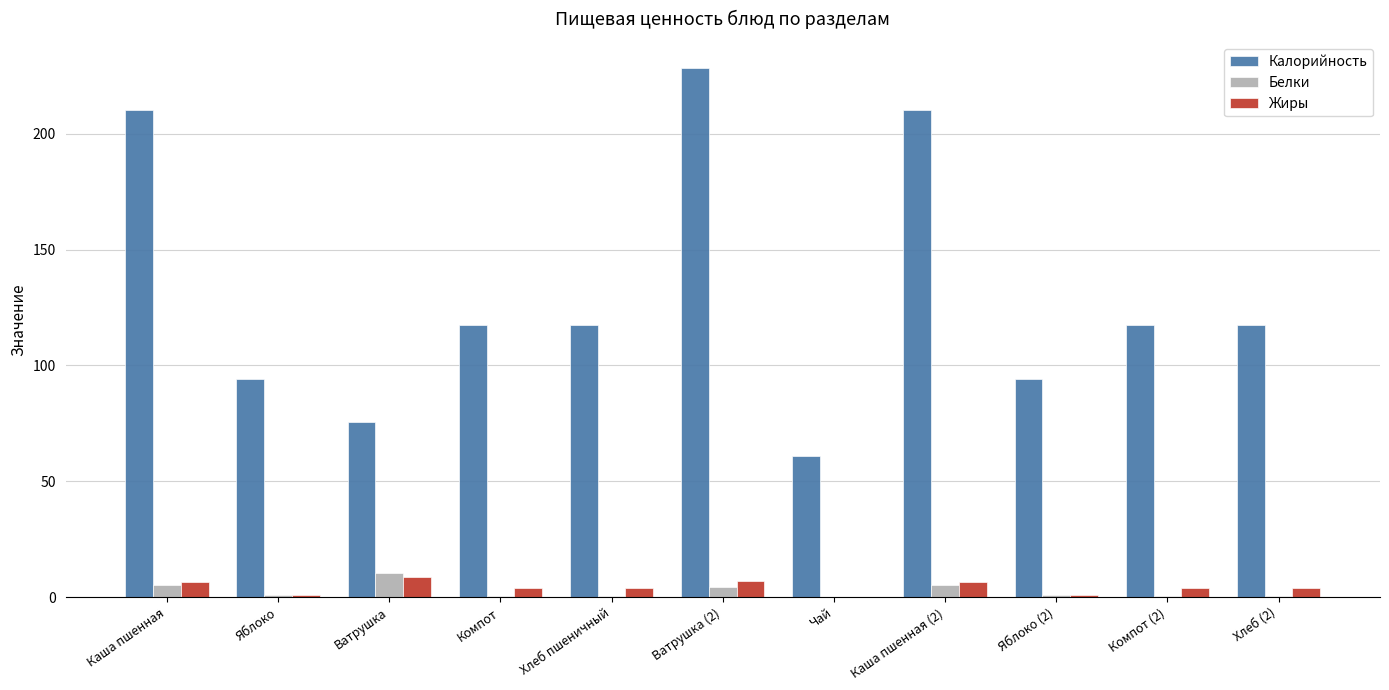

Are the bars grouped side by side (vs. stacked)?

Yes